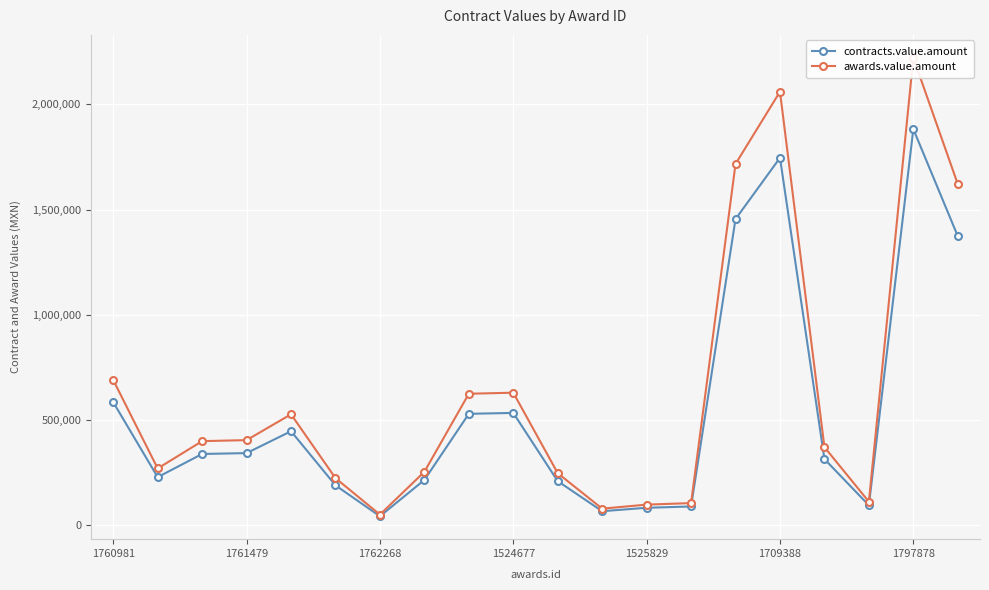

At which label does contracts.value.amount reach its peak?

1797878